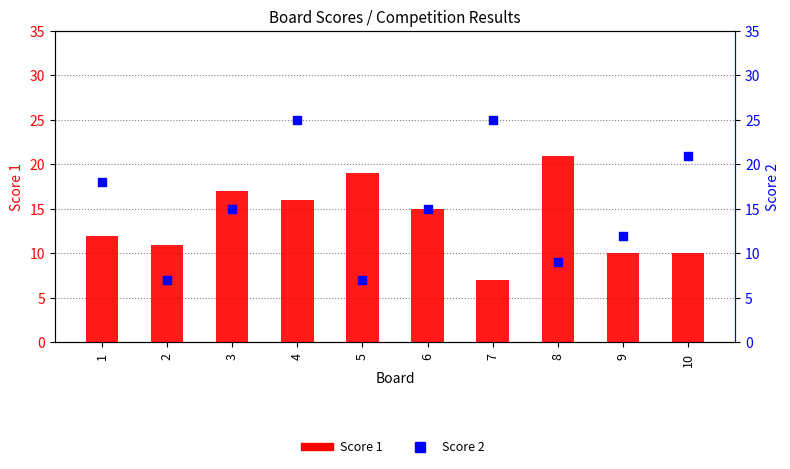

At which category is the sum across all series the highest?

4